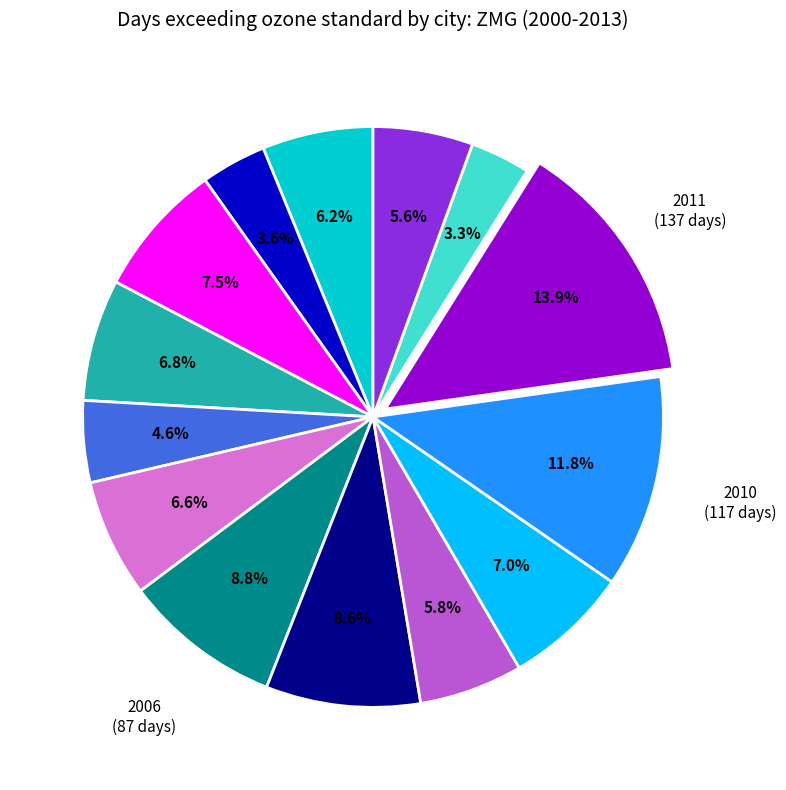

Is there a majority slice in this chart?

No